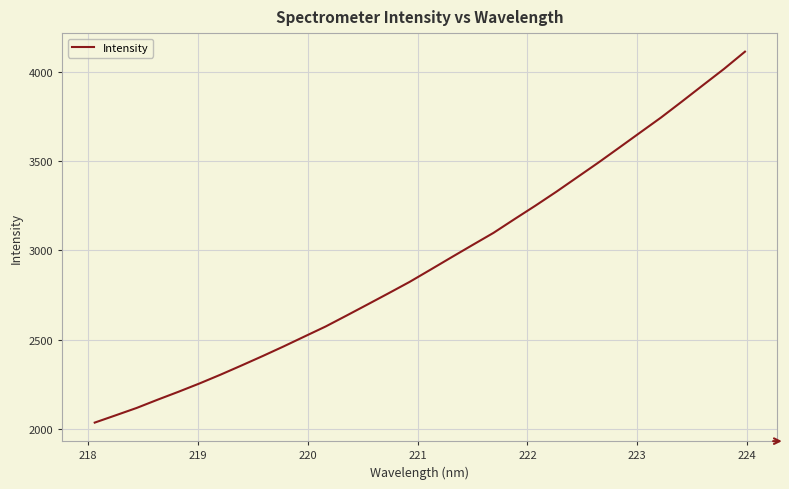

What is the greatest value displayed?

4110.9